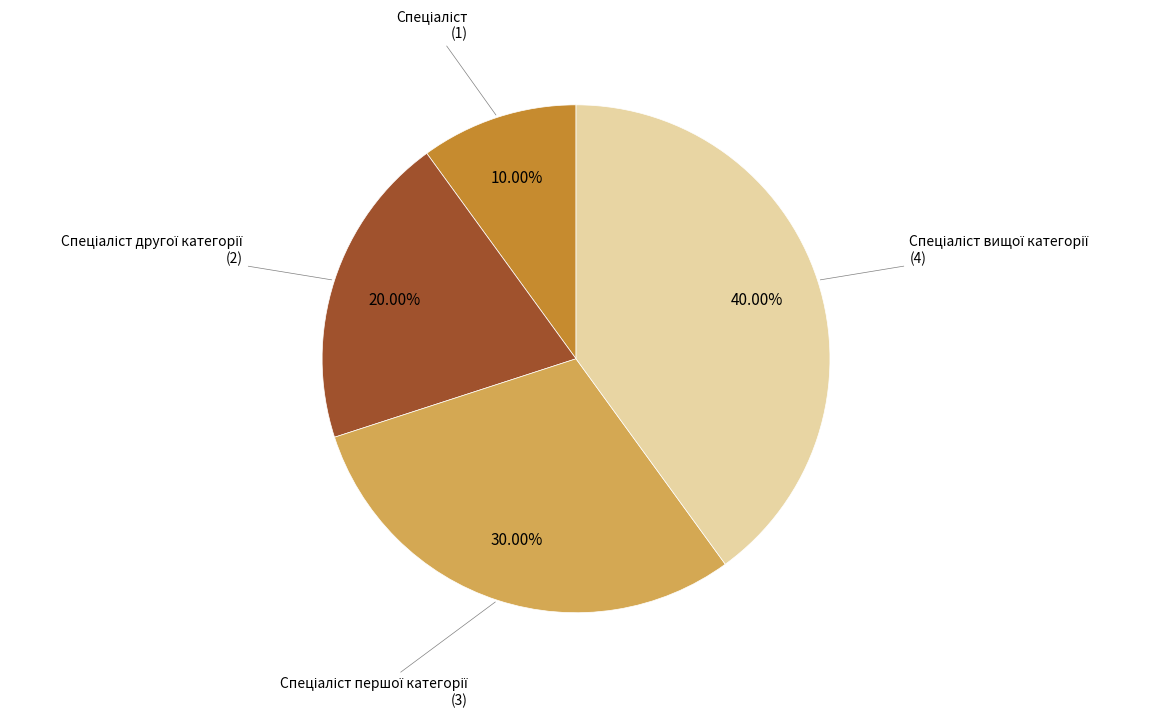

Is there a majority slice in this chart?

No